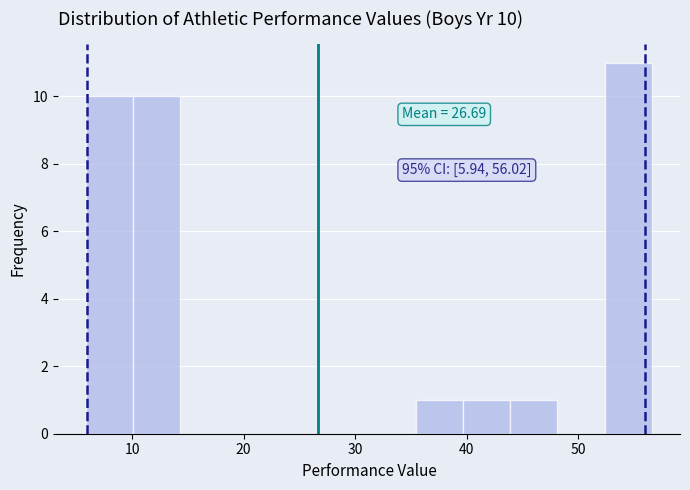

Over which range of the x-axis is the bar tallest?

52 to 57